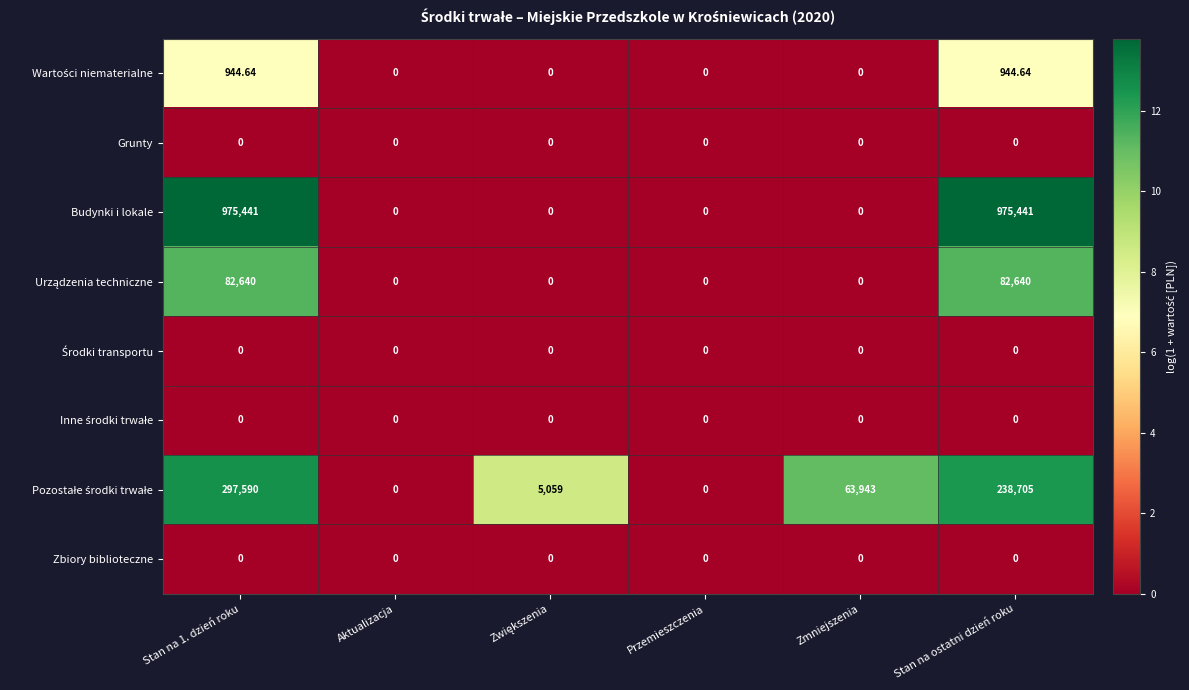

Which series has the widest spread of values?

Budynki i lokale